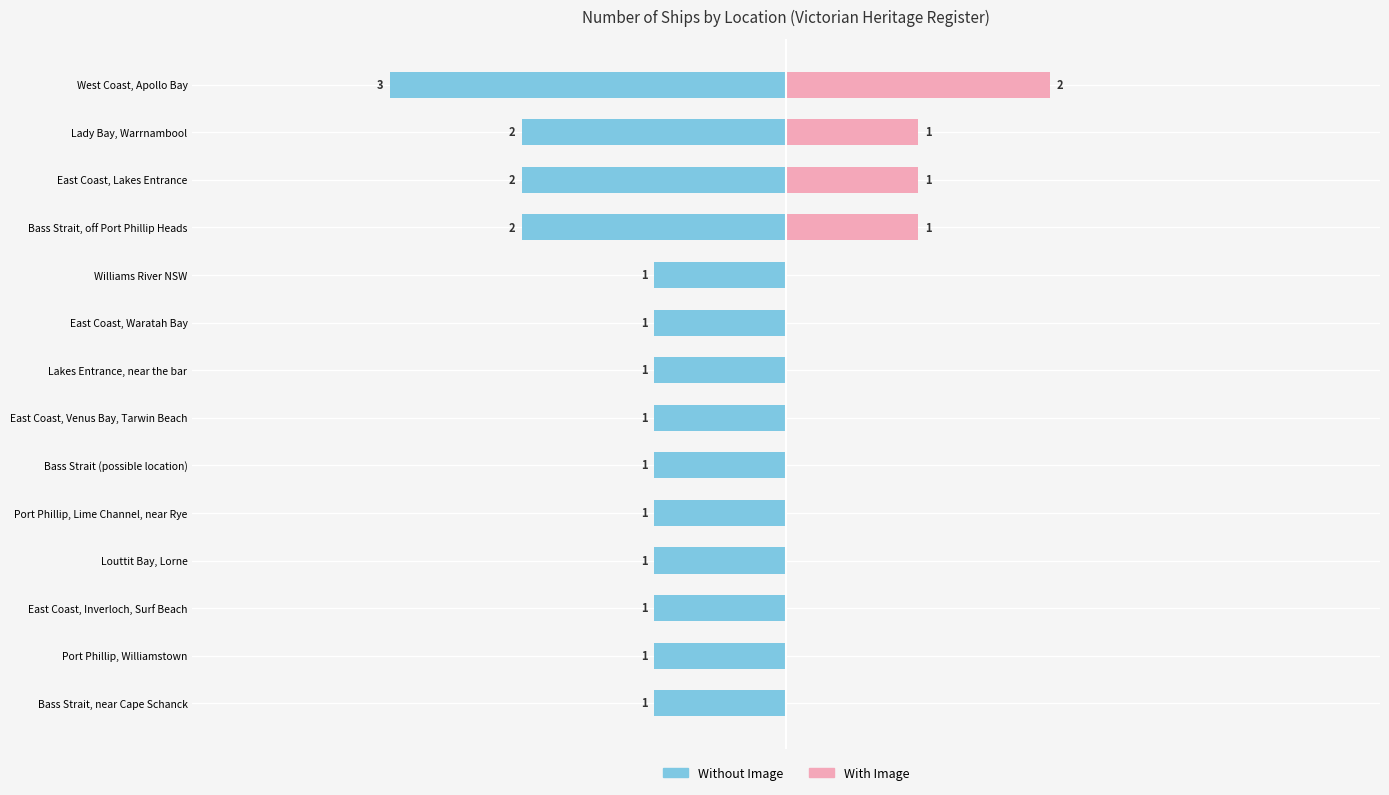

What is the difference between the maximum and minimum values in the Without Image series?

2